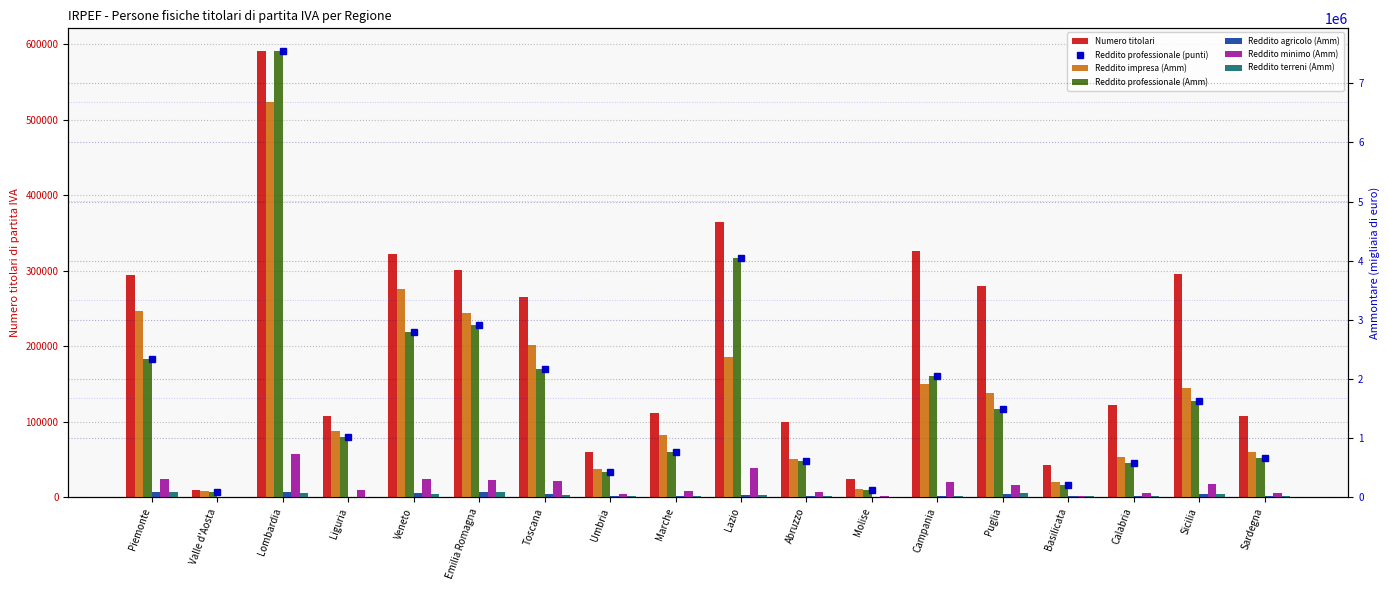

Read the Reddito agricolo (Amm) value at Lazio, to the nearest 10.

45650